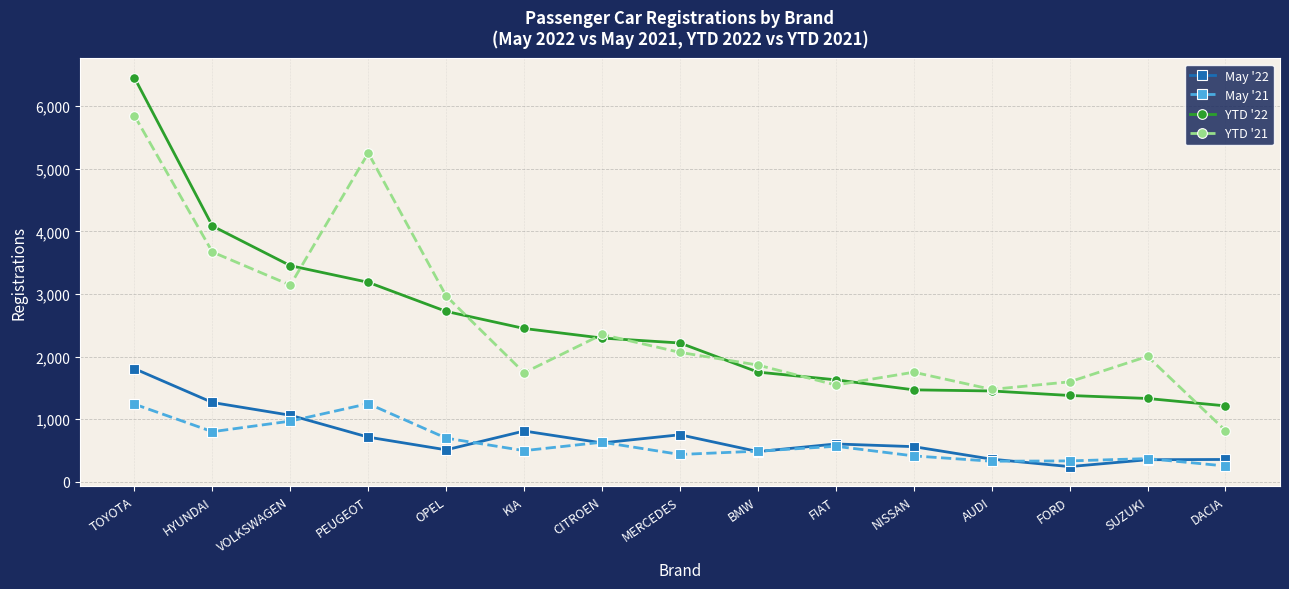

What is the sum of the YTD '21 values at TOYOTA and SUZUKI?

7851